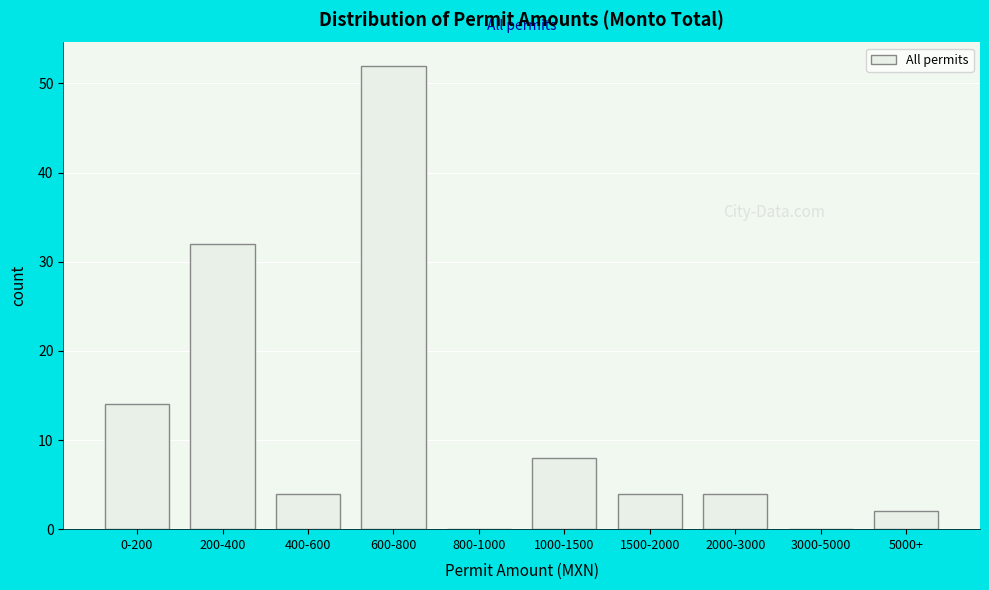

Reading left to right, extract all data points from this chart.

0-200=14	200-400=32	400-600=4	600-800=52	800-1000=0	1000-1500=8	1500-2000=4	2000-3000=4	3000-5000=0	5000+=2